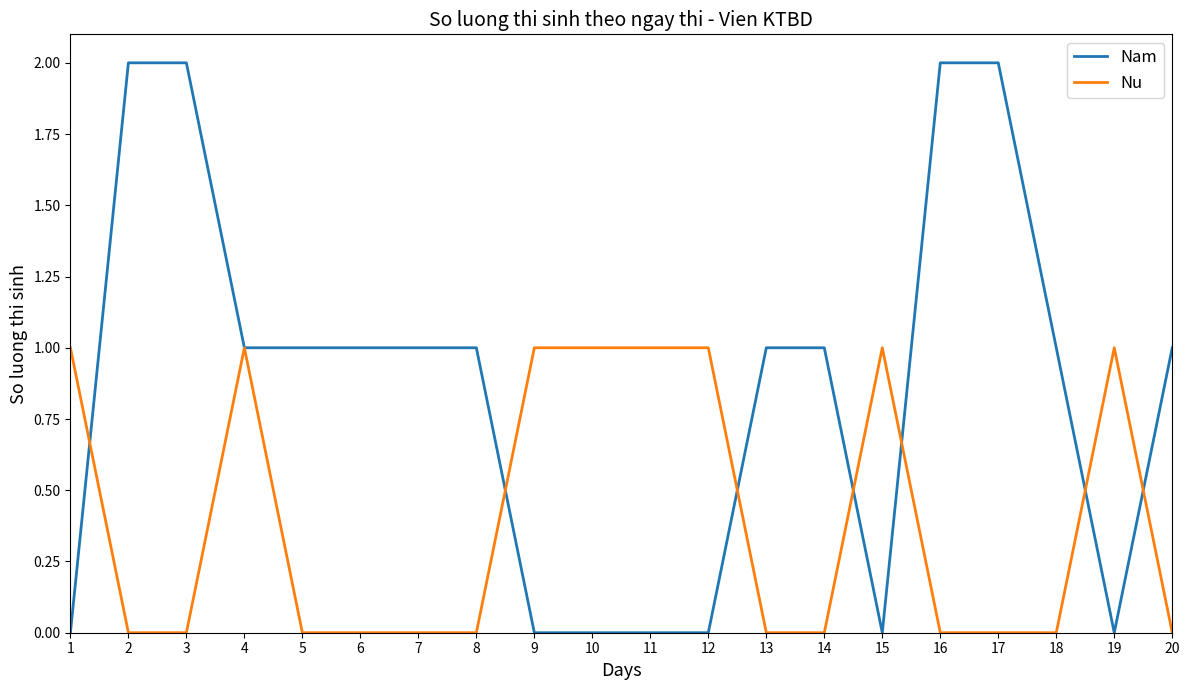

Is the value of Nu at 17 greater than the value of Nam at 3?

No